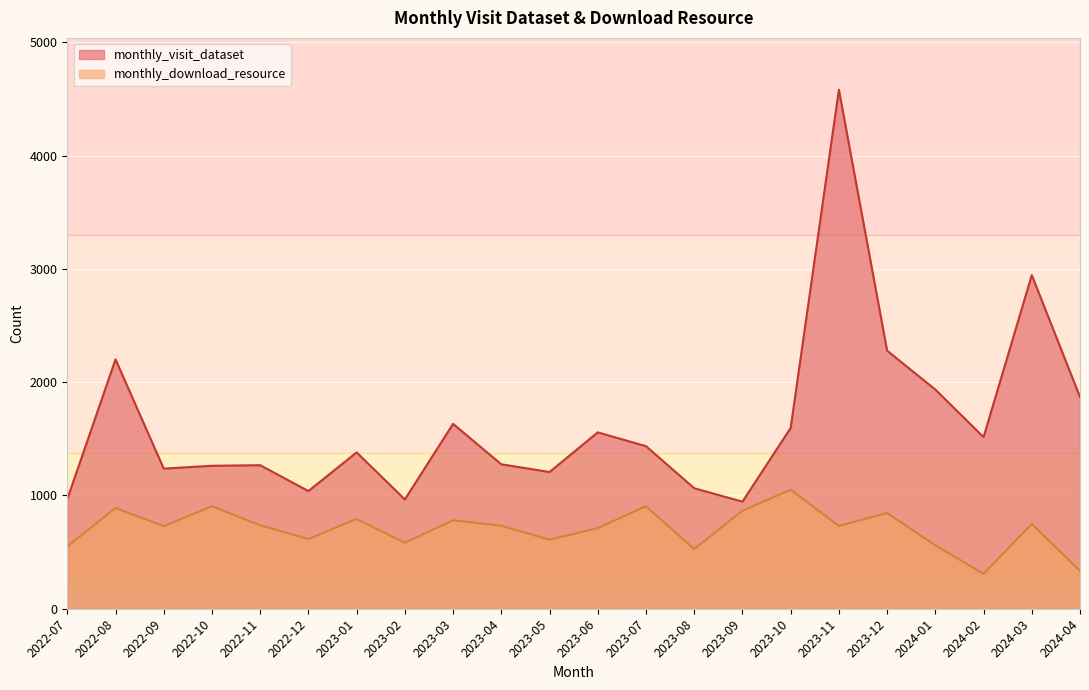

Where is the first local maximum for monthly_download_resource?

2022-08